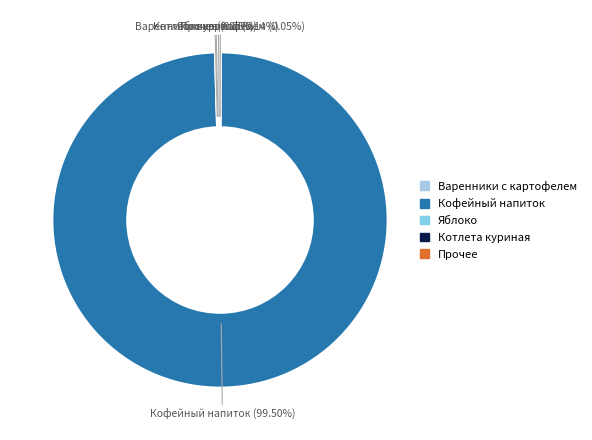

Is there a majority slice in this chart?

Yes